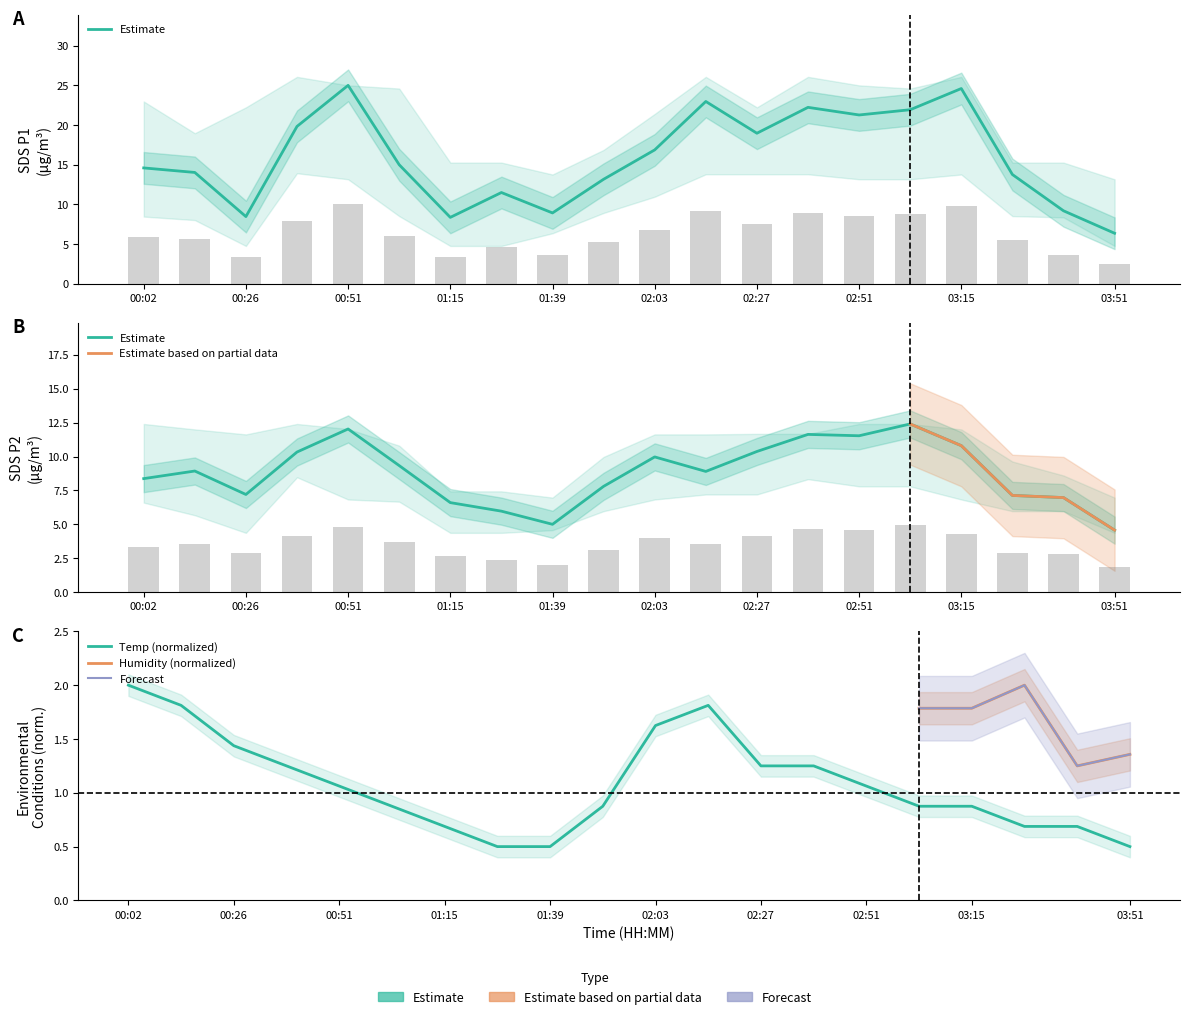

Which series has the largest total across all categories?

SDS_P1